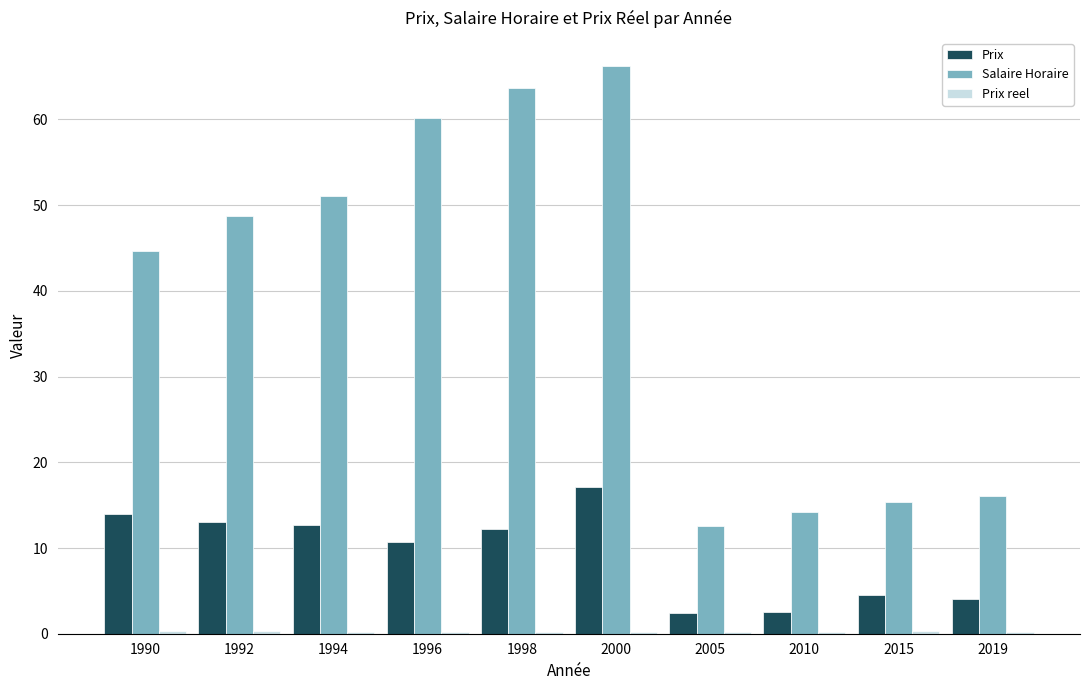

At which label does Prix reach its peak?

2000